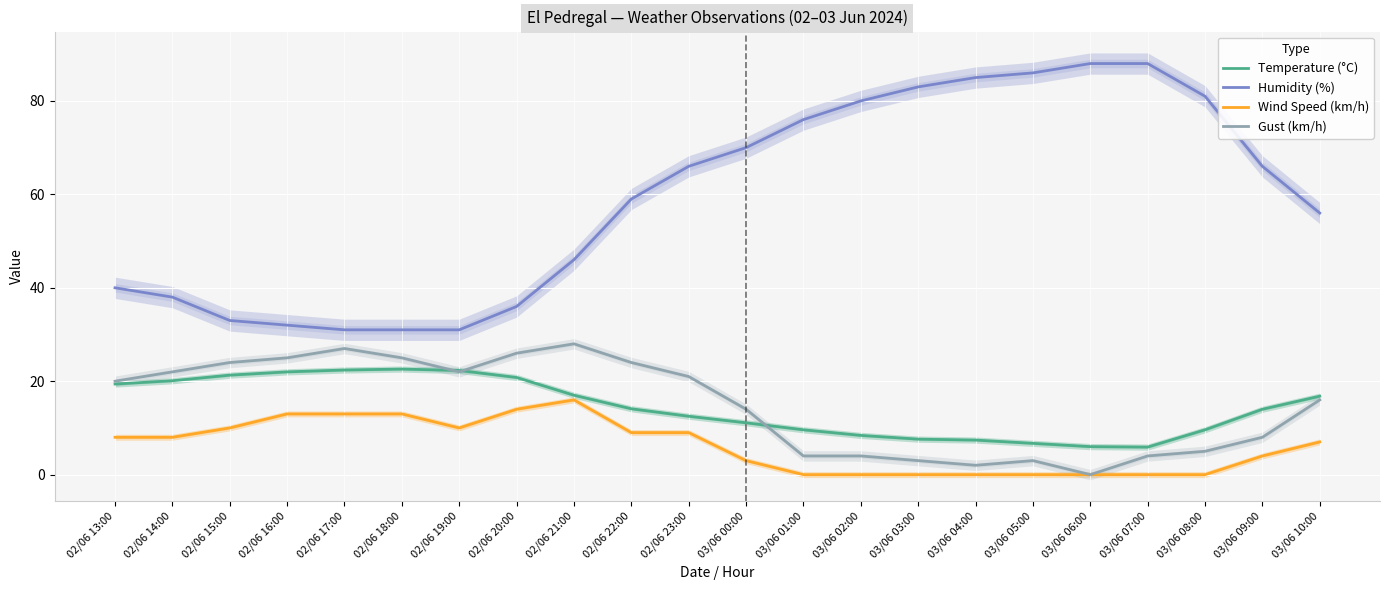

How many categories are shown in the chart?

22